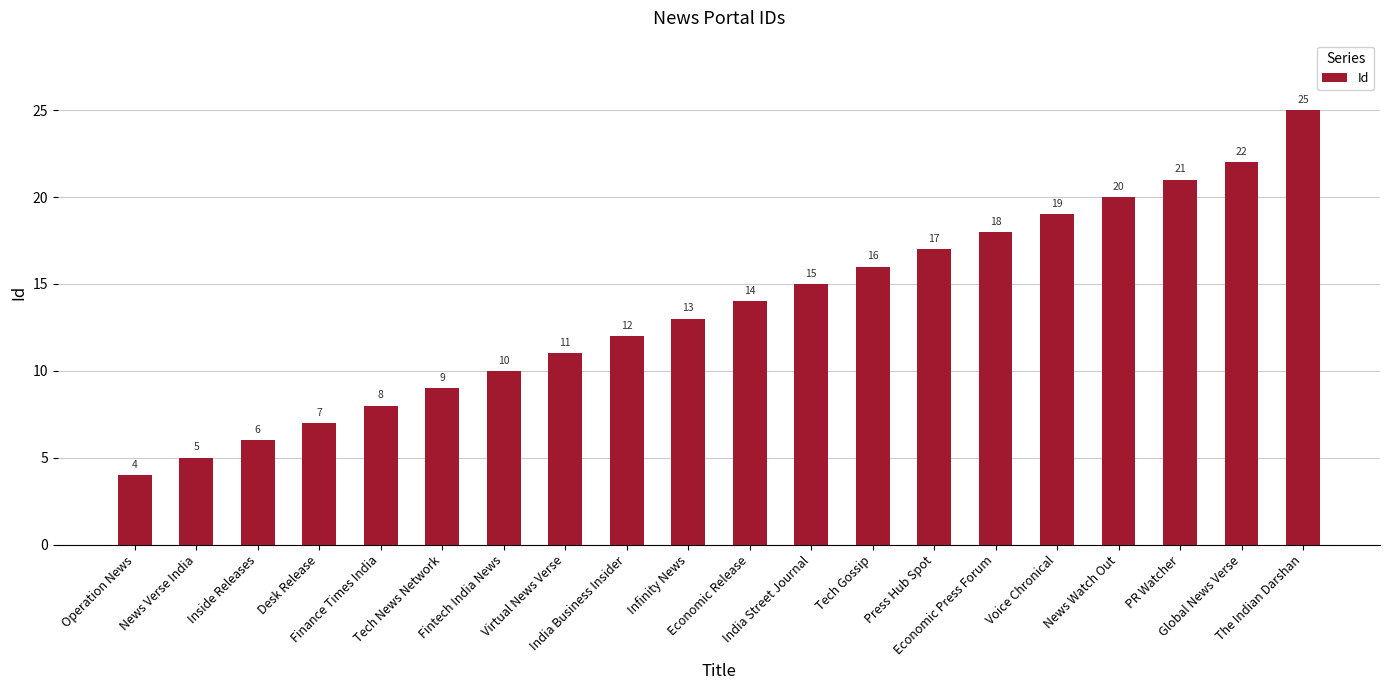

Read the value at Global News Verse, to the nearest 5.

20